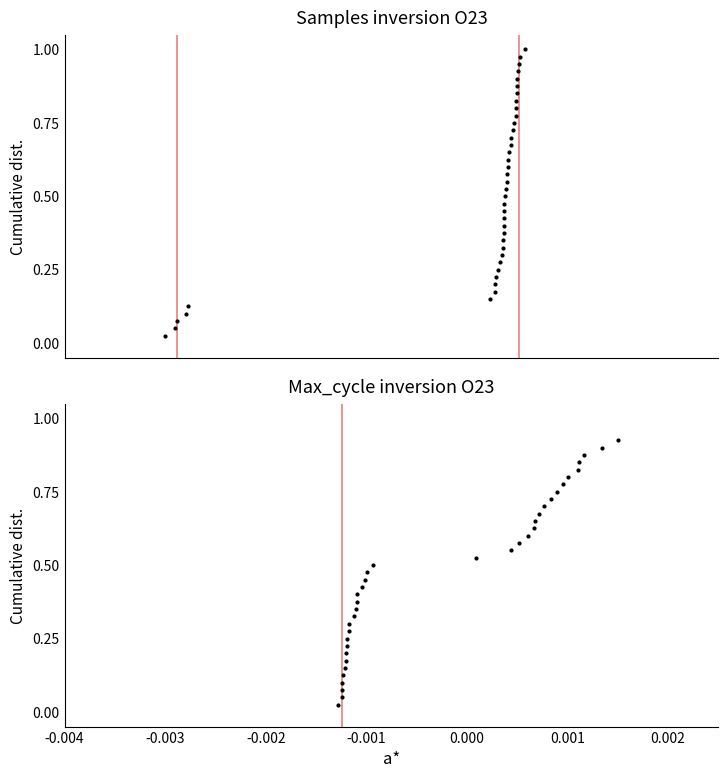

Which series reaches the minimum Y coordinate?

Samples